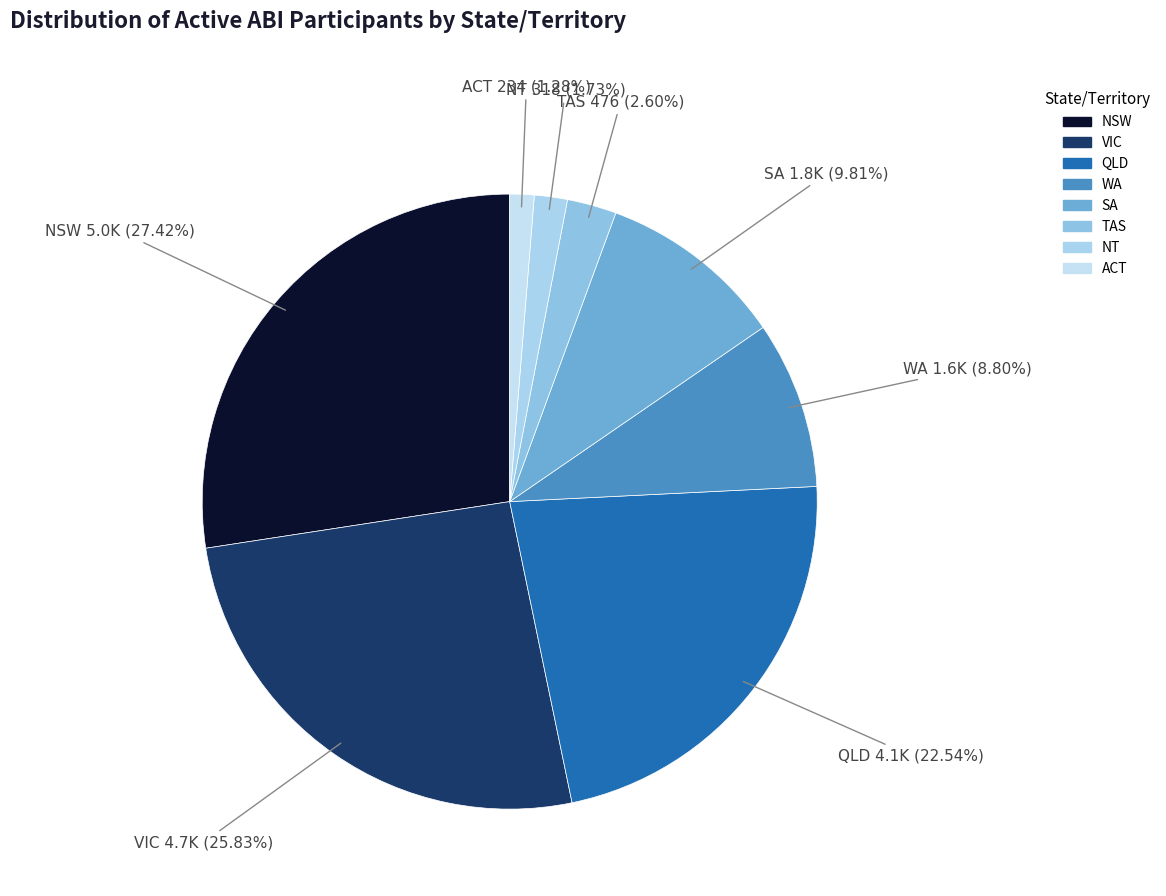

How much of the chart is everything except NT?

98.3%